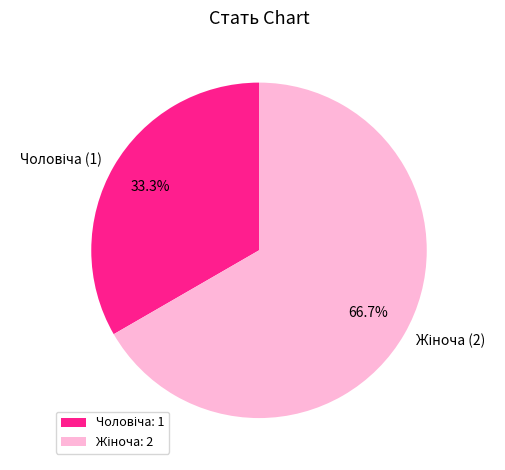

Is there any slice that represents more than half of the pie?

Yes